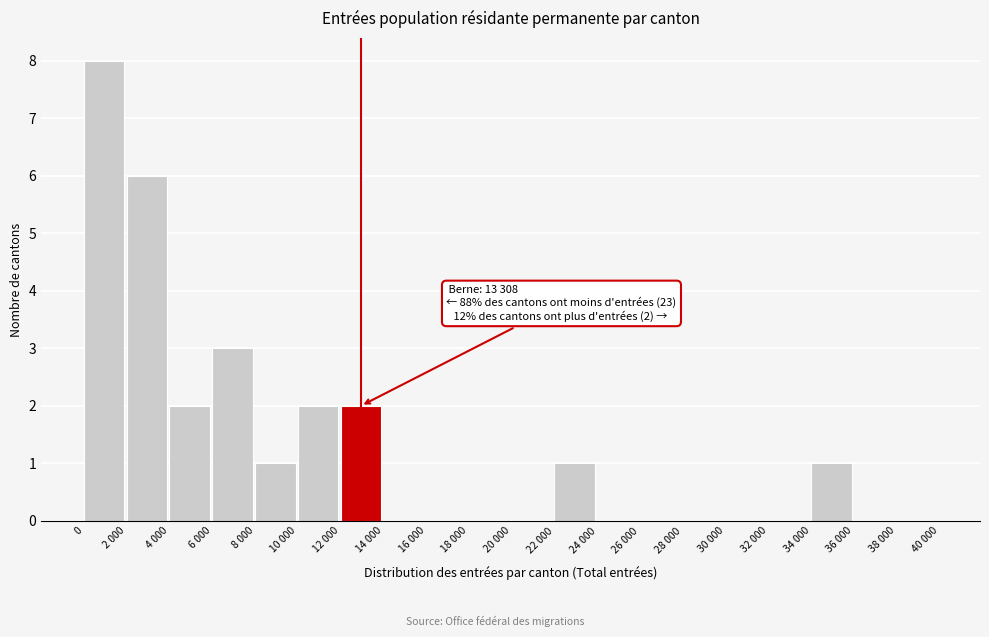

Reading right to left, transcribe all the data shown in this chart.

38 000=0	36 000=0	34 000=1	32 000=0	30 000=0	28 000=0	26 000=0	24 000=0	22 000=1	20 000=0	18 000=0	16 000=0	14 000=0	12 000=2	10 000=2	8 000=1	6 000=3	4 000=2	2 000=6	0=8